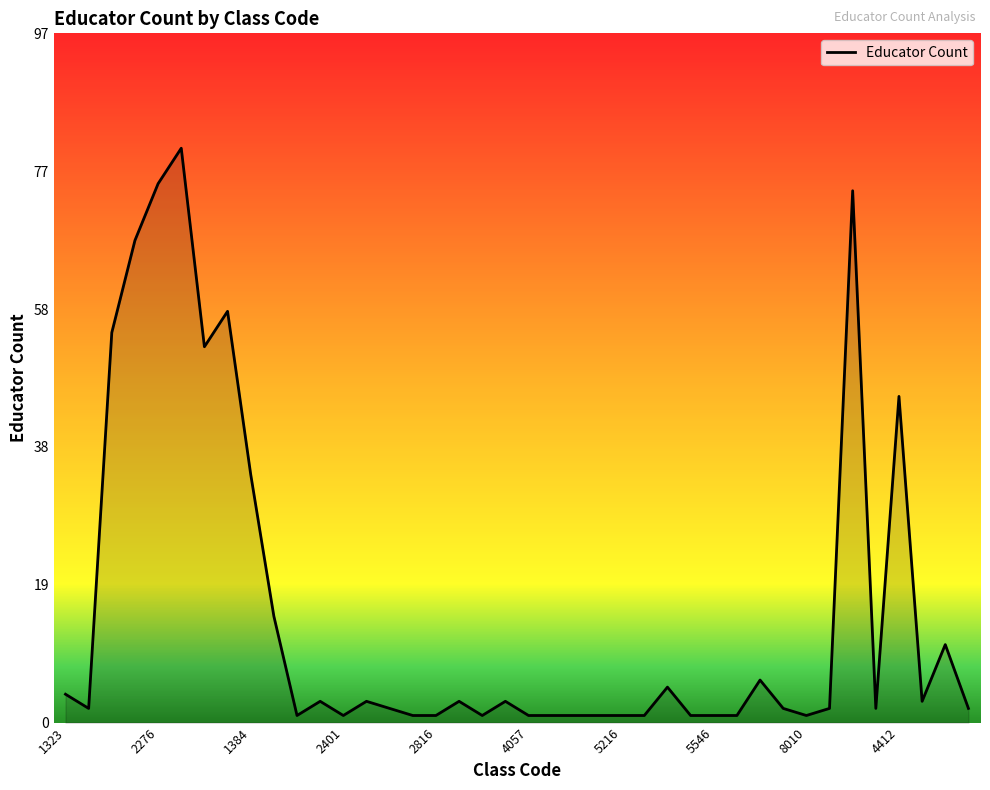

Does the chart have visible grid lines?

No